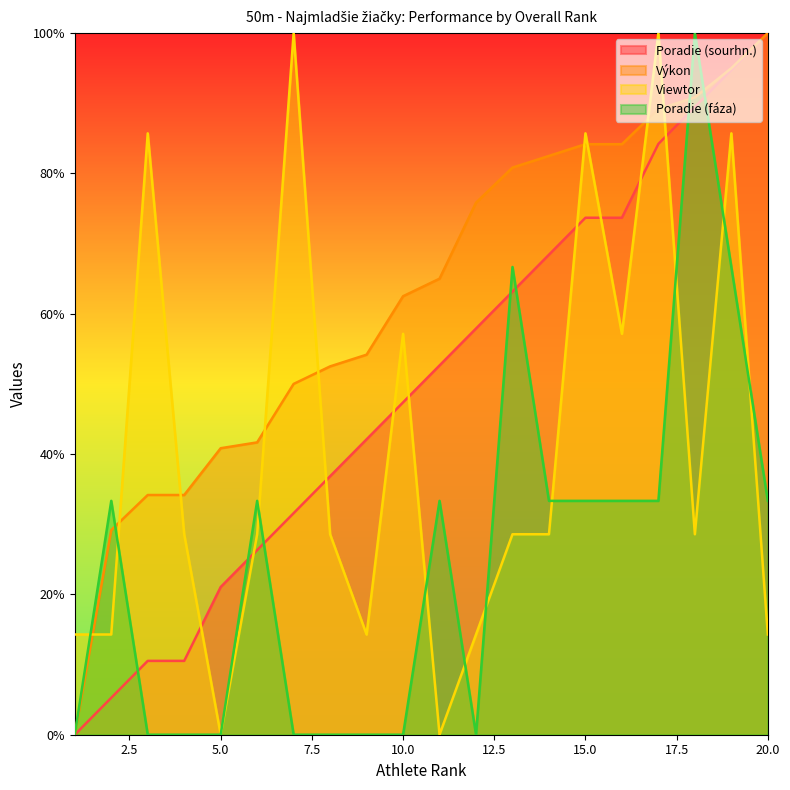

True or false: Viewtor has a value of 14.3 at 20.0.

True